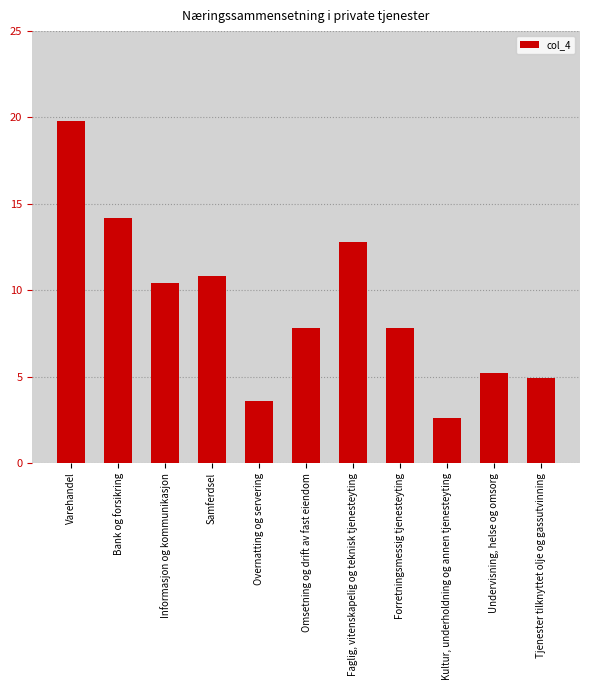

What is the average value?

9.1